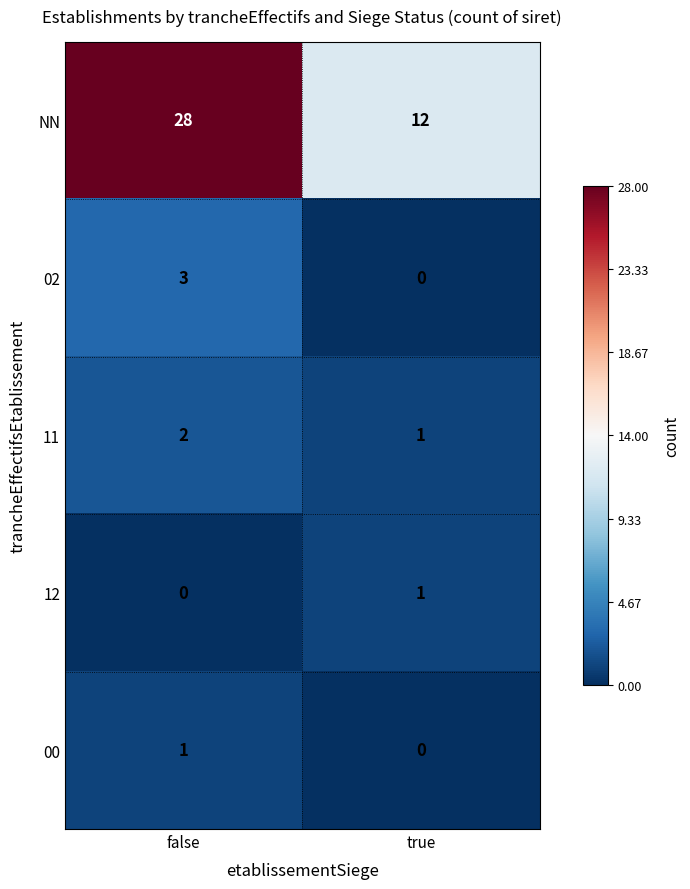

Reading right to left, extract all data points from this chart.

NN: true=12	false=28
02: true=0	false=3
11: true=1	false=2
12: true=1	false=0
00: true=0	false=1